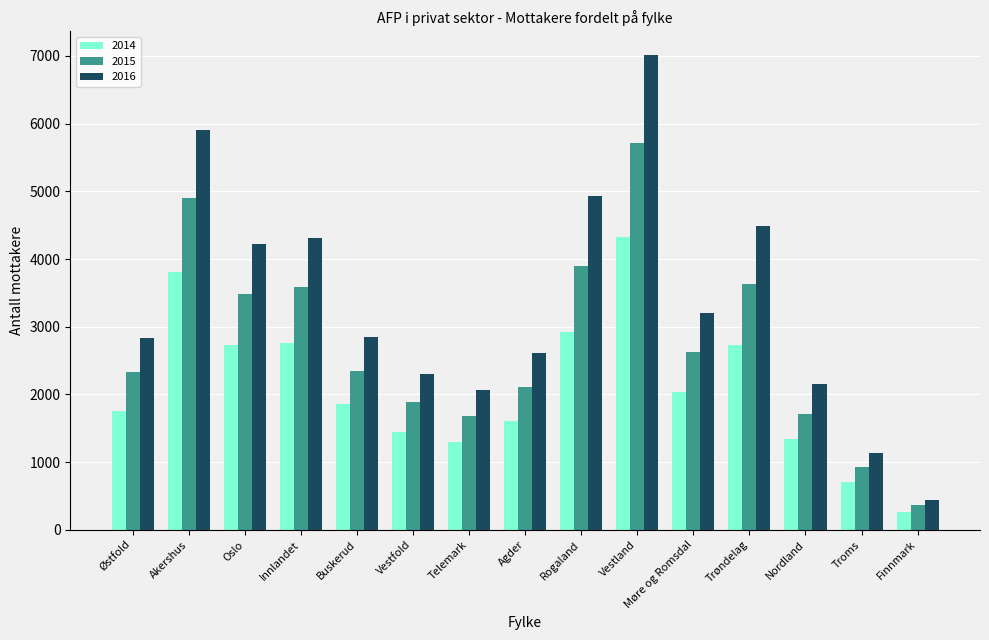

What are all the series names shown in the legend?

2014, 2015, 2016